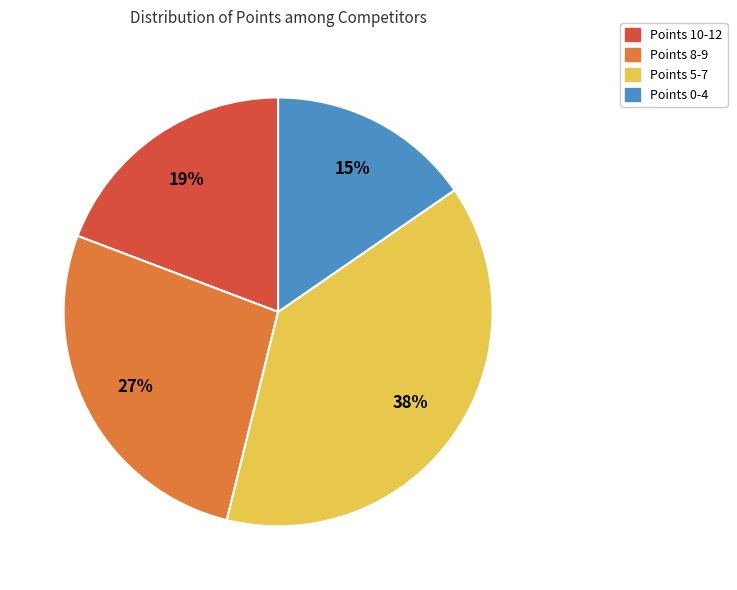

Is there a majority slice in this chart?

No